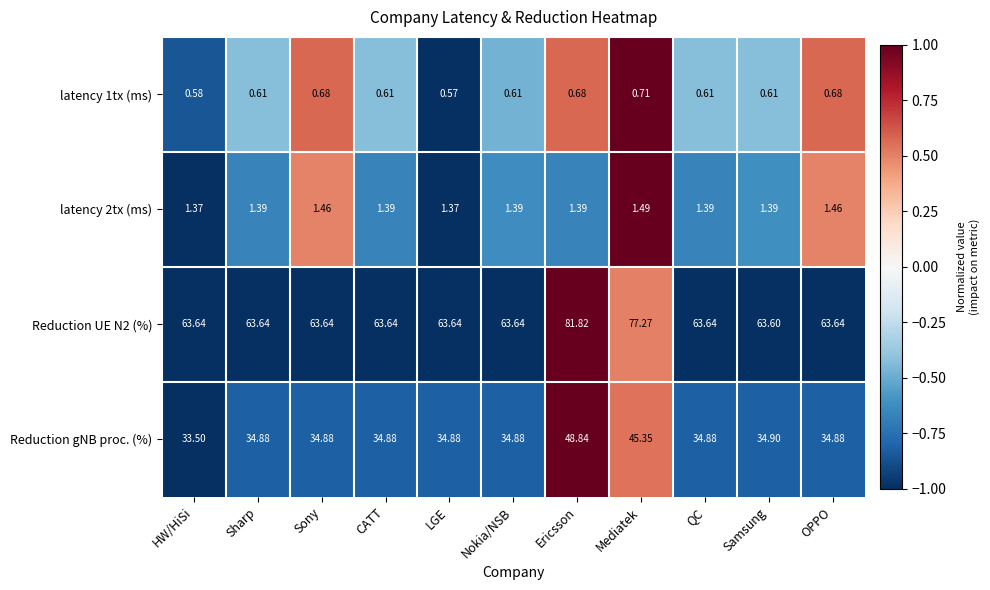

At which category does the chart reach its minimum across all series?

LGE